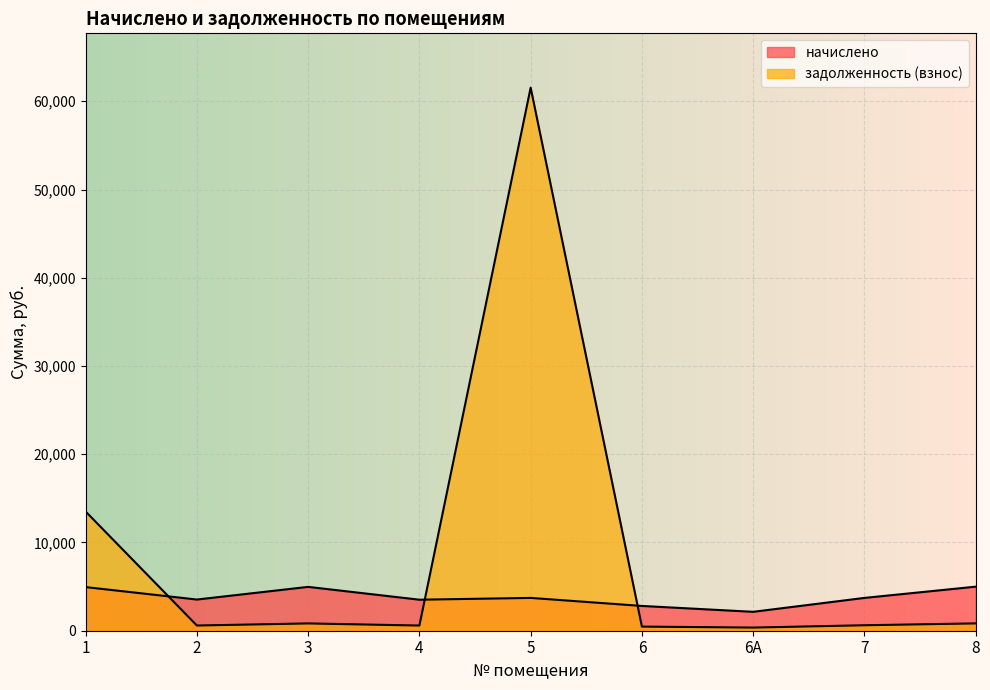

At which label does задолженность (взнос) reach its minimum?

6А